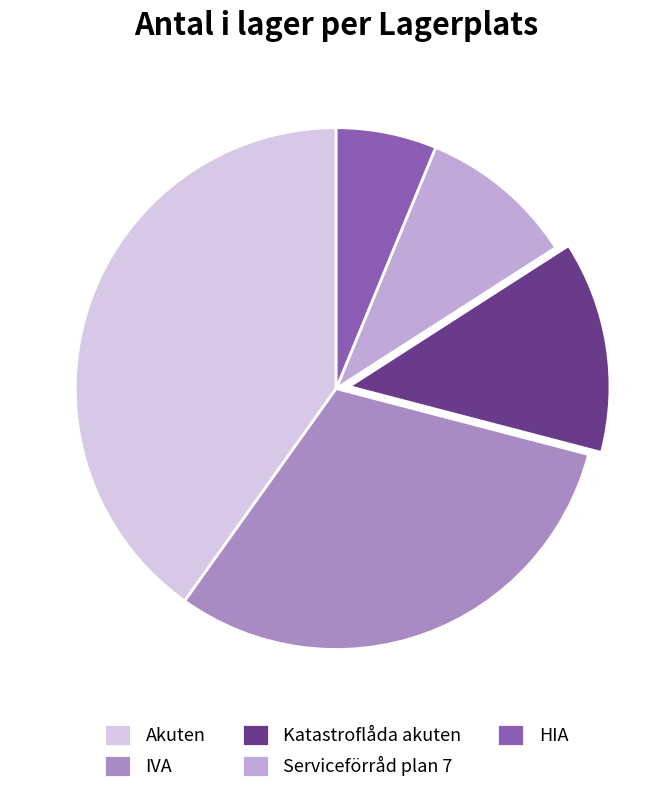

Which slice is the largest?

Akuten